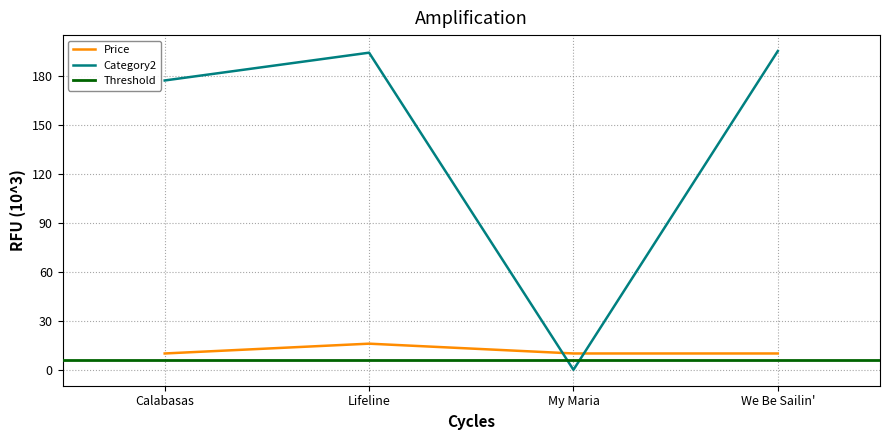

Is it true that Category2 equals 195.0 at We Be Sailin'?

True